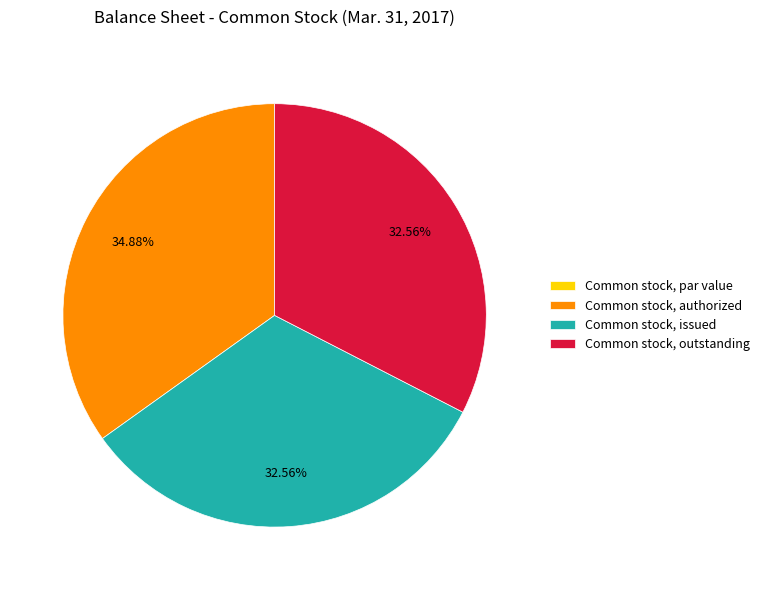

Does Common stock, authorized represent more than half of the total?

No